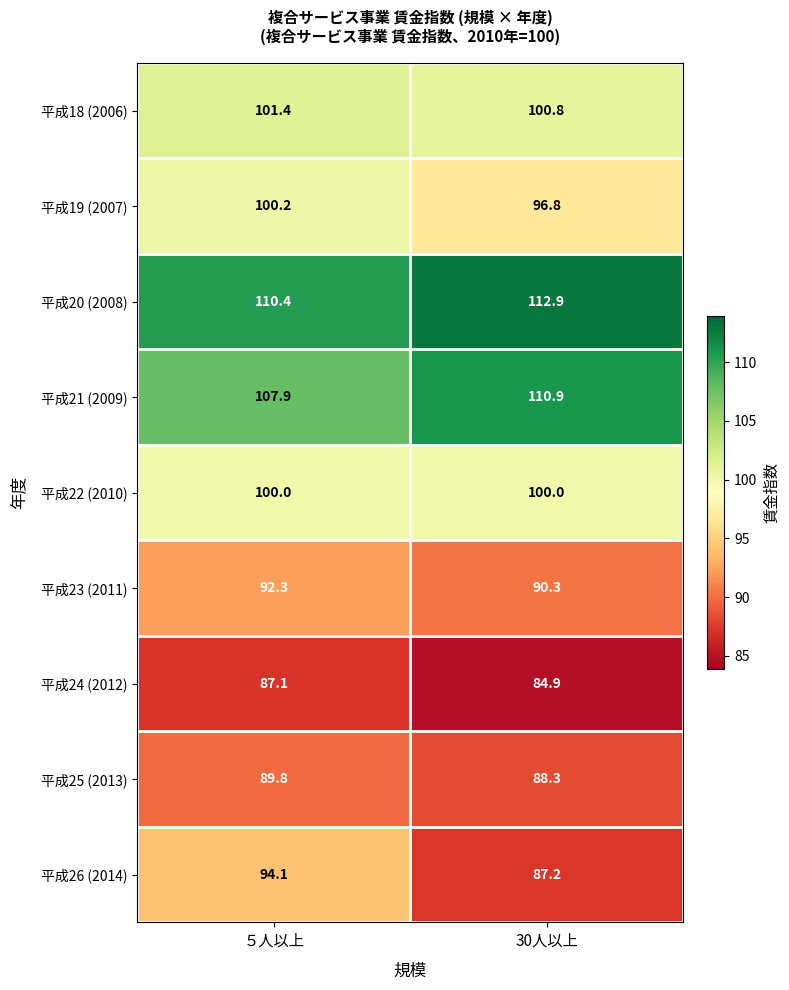

Rank the series at ５人以上 from lowest to highest value.

平成24 (2012), 平成25 (2013), 平成23 (2011), 平成26 (2014), 平成22 (2010), 平成19 (2007), 平成18 (2006), 平成21 (2009), 平成20 (2008)